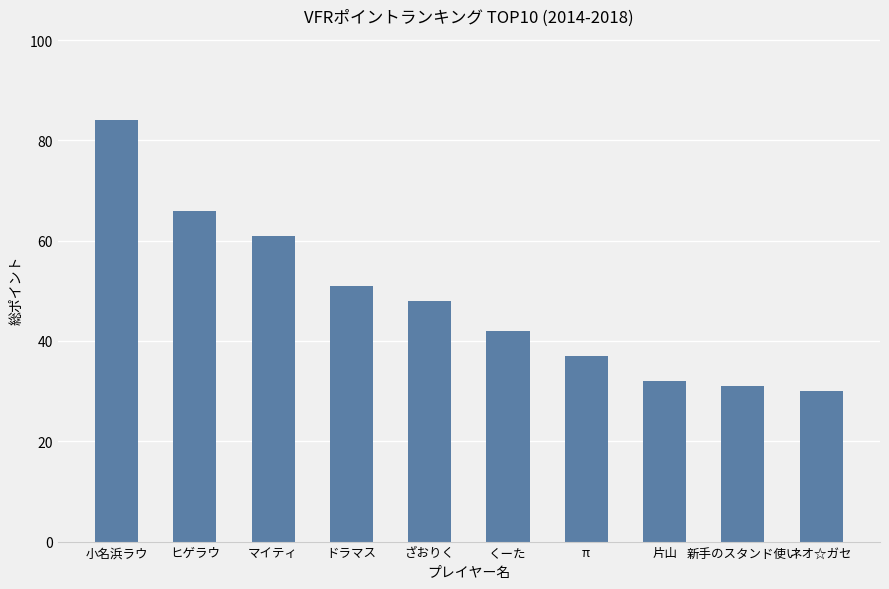

What is the label of the 9th bar from the right?

ヒゲラウ